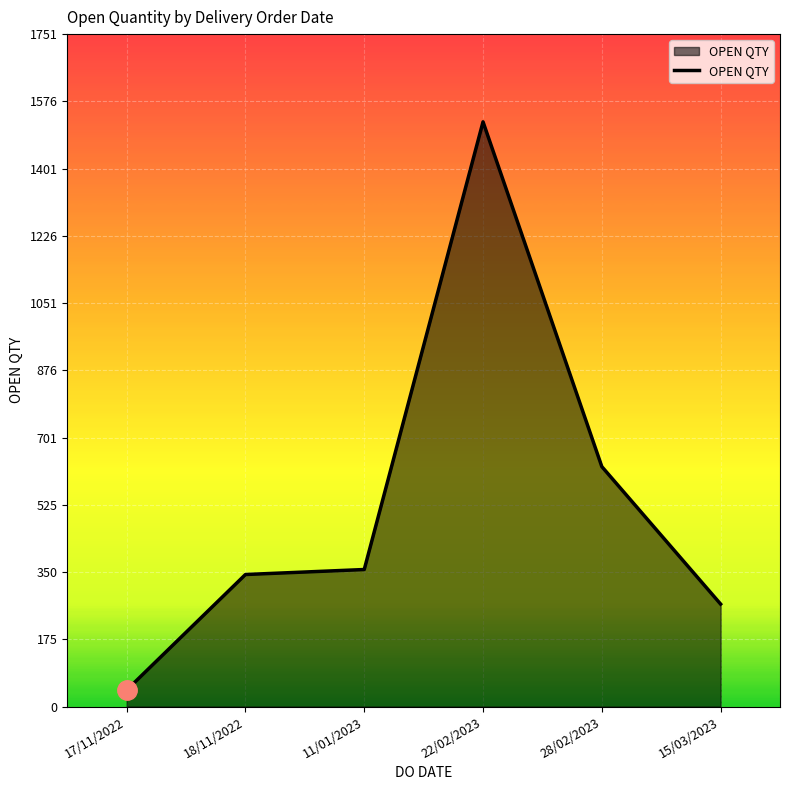

At which label is the value closest to 783?

28/02/2023